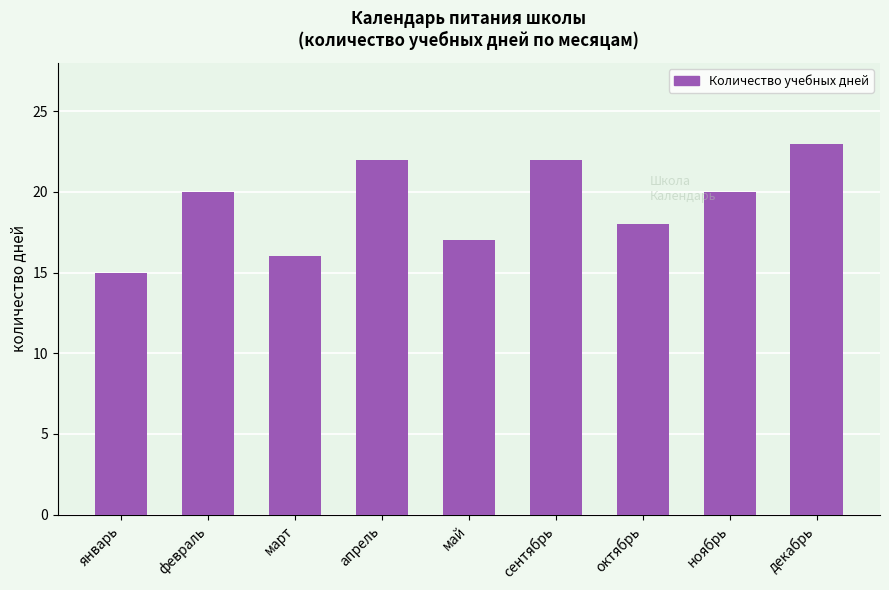

What is the ratio of the value at май to the value at сентябрь?

0.8